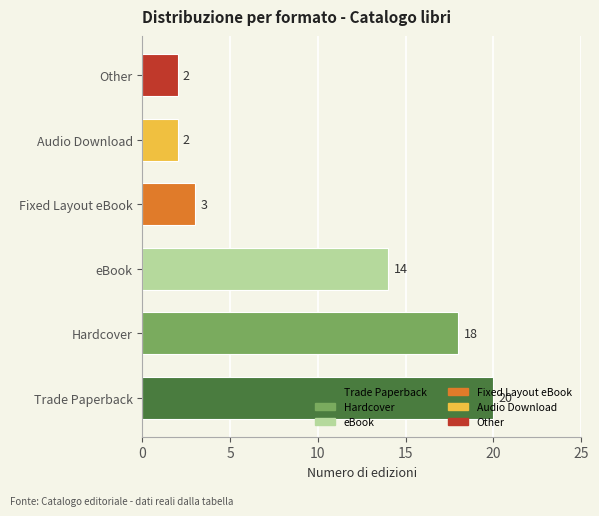

What is the difference between the second highest and second lowest values?

16